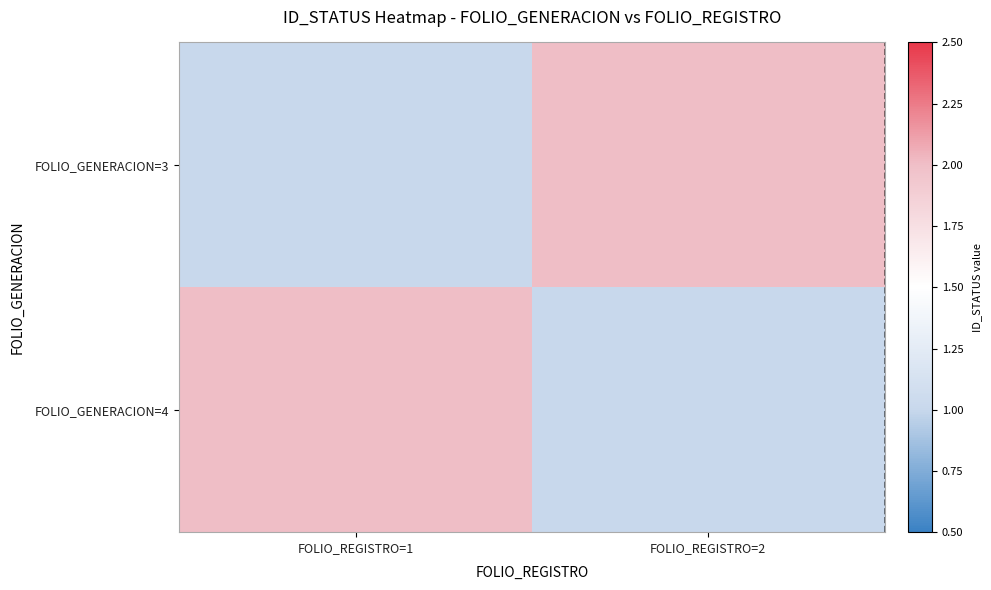

At FOLIO_REGISTRO=2, list the series in order from largest to smallest.

FOLIO_GENERACION=3, FOLIO_GENERACION=4